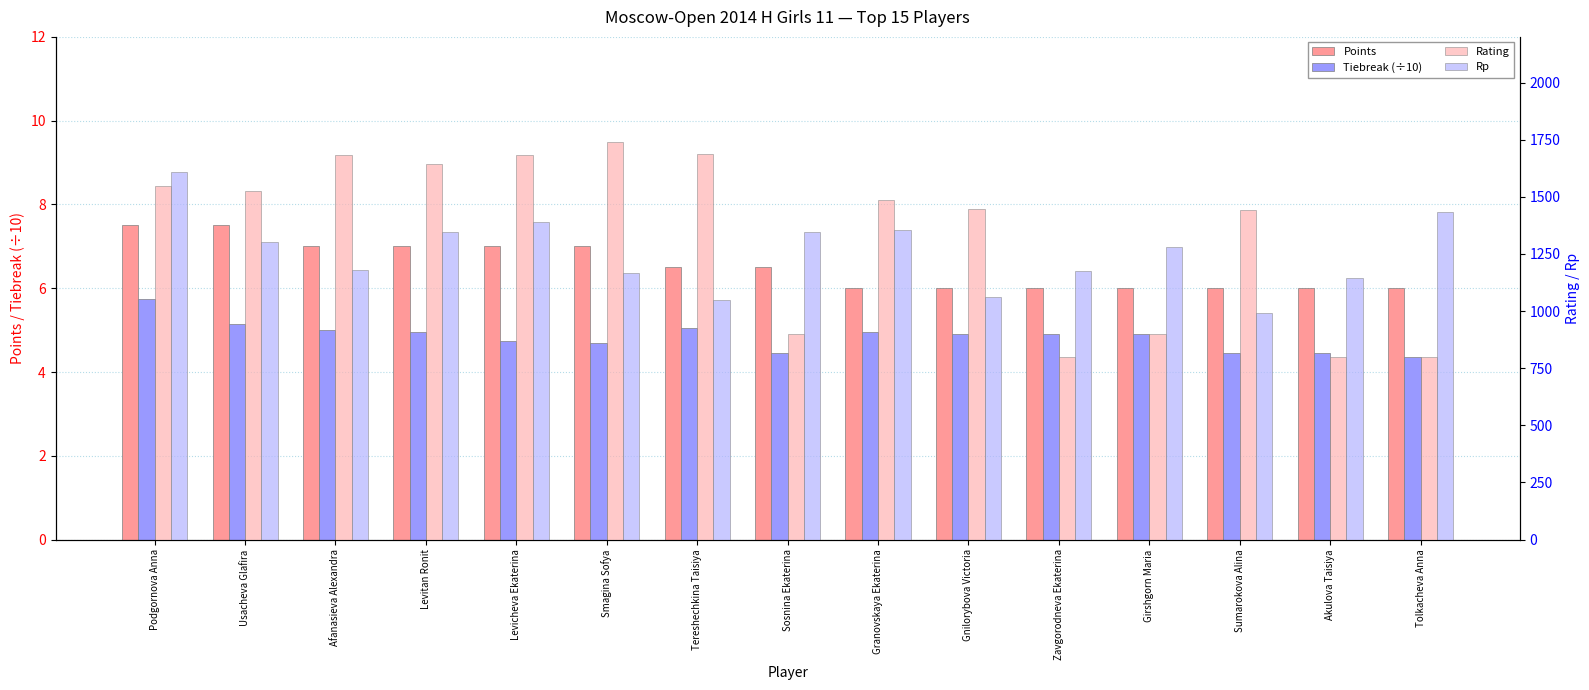

Reading right to left, list all the values displayed in this chart.

Points: Tolkacheva Anna=6.0	Akulova Taisiya=6.0	Sumarokova Alina=6.0	Girshgorn Maria=6.0	Zavgorodneva Ekaterina=6.0	Gnilorybova Victoria=6.0	Granovskaya Ekaterina=6.0	Sosnina Ekaterina=6.5	Tereshechkina Taisiya=6.5	Smagina Sofya=7.0	Levicheva Ekaterina=7.0	Levitan Ronit=7.0	Afanasieva Alexandra=7.0	Usacheva Glafira=7.5	Podgornova Anna=7.5
Tiebreak (÷10): Tolkacheva Anna=4.3	Akulova Taisiya=4.5	Sumarokova Alina=4.5	Girshgorn Maria=4.9	Zavgorodneva Ekaterina=4.9	Gnilorybova Victoria=4.9	Granovskaya Ekaterina=5.0	Sosnina Ekaterina=4.5	Tereshechkina Taisiya=5.0	Smagina Sofya=4.7	Levicheva Ekaterina=4.8	Levitan Ronit=5.0	Afanasieva Alexandra=5.0	Usacheva Glafira=5.2	Podgornova Anna=5.8
Rating: Tolkacheva Anna=800.0	Akulova Taisiya=800.0	Sumarokova Alina=1443.0	Girshgorn Maria=900.0	Zavgorodneva Ekaterina=800.0	Gnilorybova Victoria=1446.0	Granovskaya Ekaterina=1487.0	Sosnina Ekaterina=900.0	Tereshechkina Taisiya=1687.0	Smagina Sofya=1740.0	Levicheva Ekaterina=1681.0	Levitan Ronit=1645.0	Afanasieva Alexandra=1684.0	Usacheva Glafira=1525.0	Podgornova Anna=1549.0
Rp: Tolkacheva Anna=1435.0	Akulova Taisiya=1143.0	Sumarokova Alina=993.0	Girshgorn Maria=1281.0	Zavgorodneva Ekaterina=1174.0	Gnilorybova Victoria=1062.0	Granovskaya Ekaterina=1357.0	Sosnina Ekaterina=1347.0	Tereshechkina Taisiya=1049.0	Smagina Sofya=1168.0	Levicheva Ekaterina=1392.0	Levitan Ronit=1345.0	Afanasieva Alexandra=1180.0	Usacheva Glafira=1304.0	Podgornova Anna=1609.0